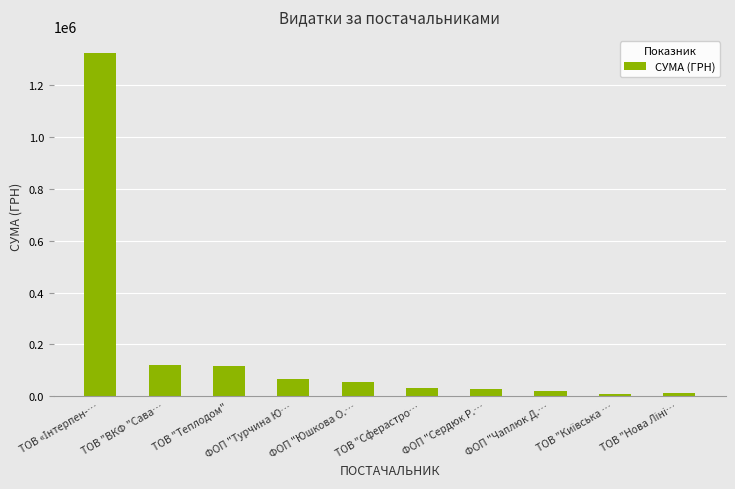

What is the value of the 3rd bar from the left?

115286.4